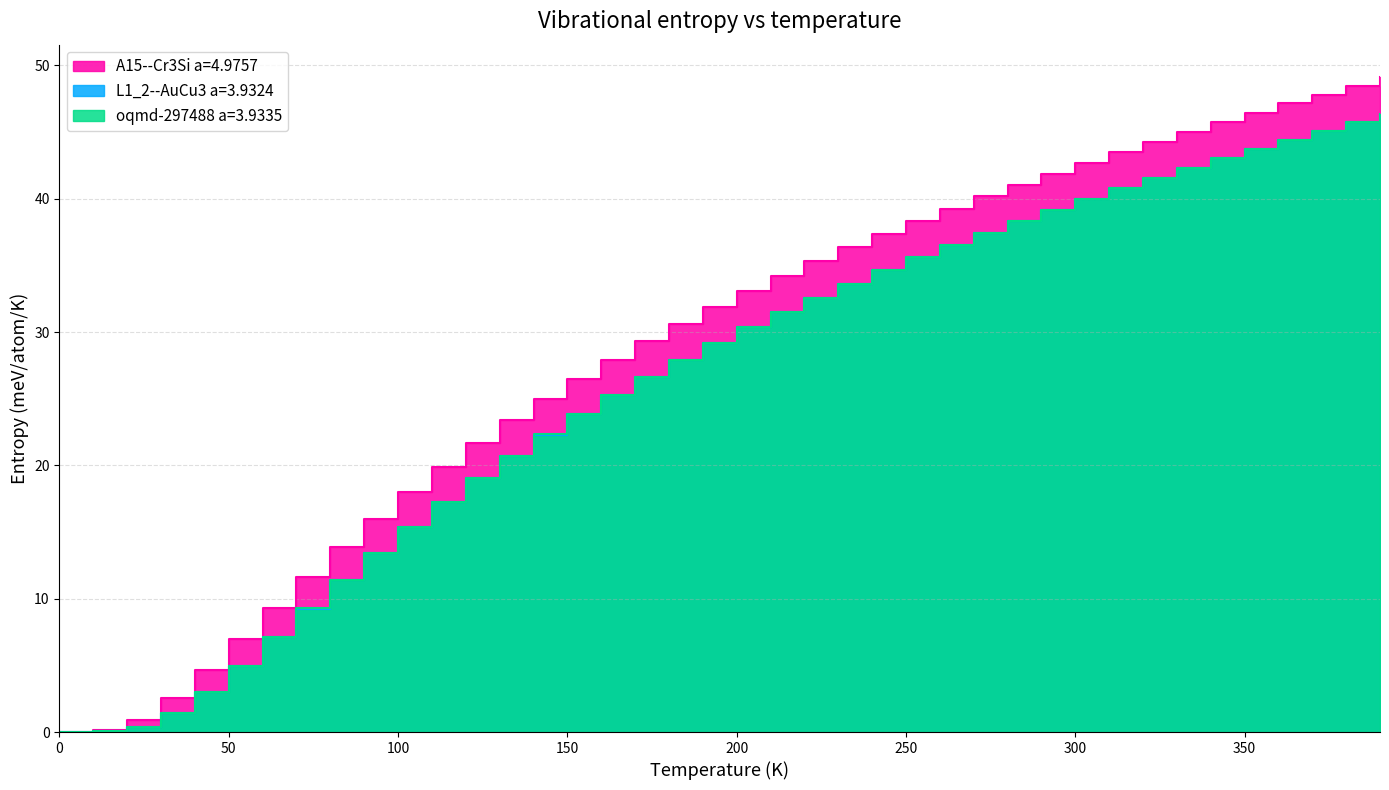

At which label does L1_2--AuCu3 a=3.9324 first exceed 30?

200